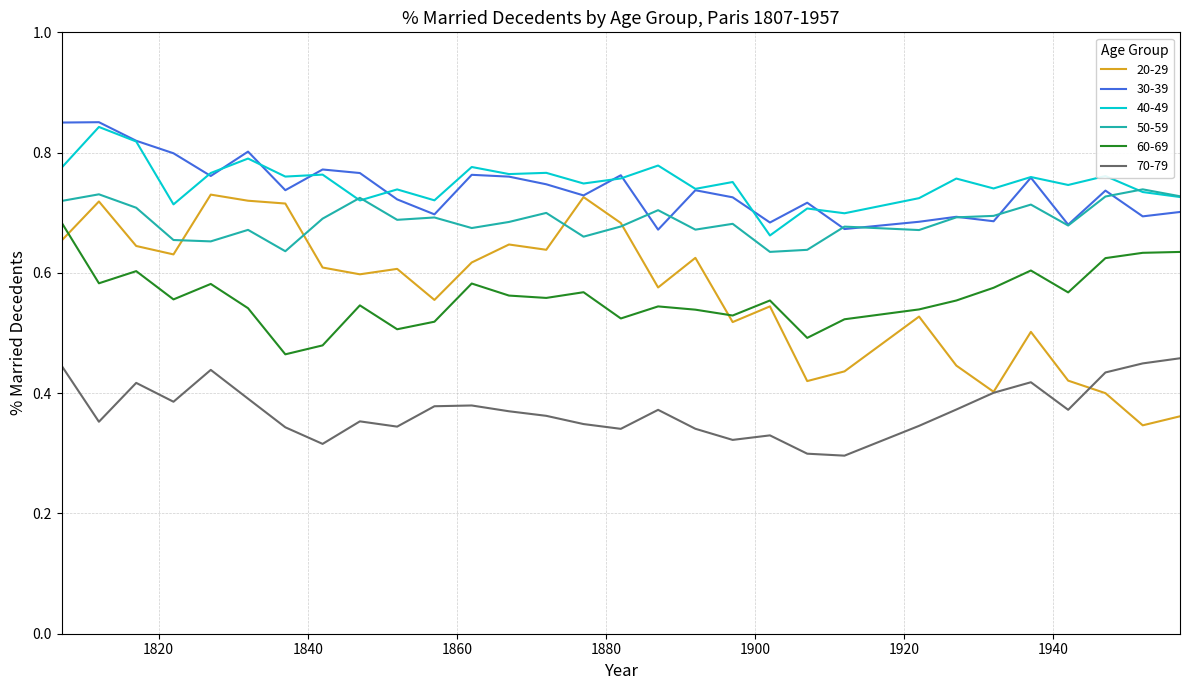

True or false: 50-59 and 60-69 intersect in this chart.

False